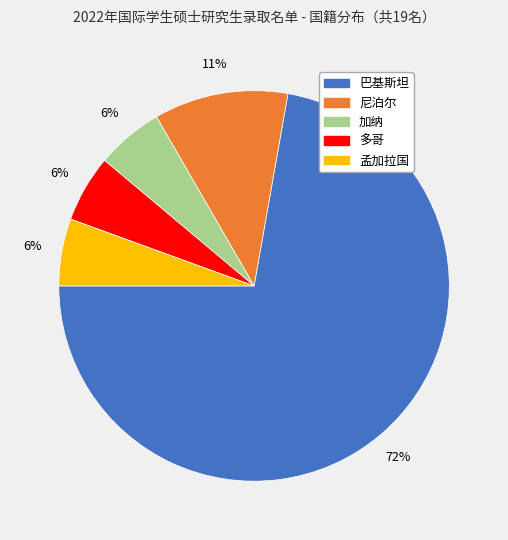

What is the majority slice?

巴基斯坦